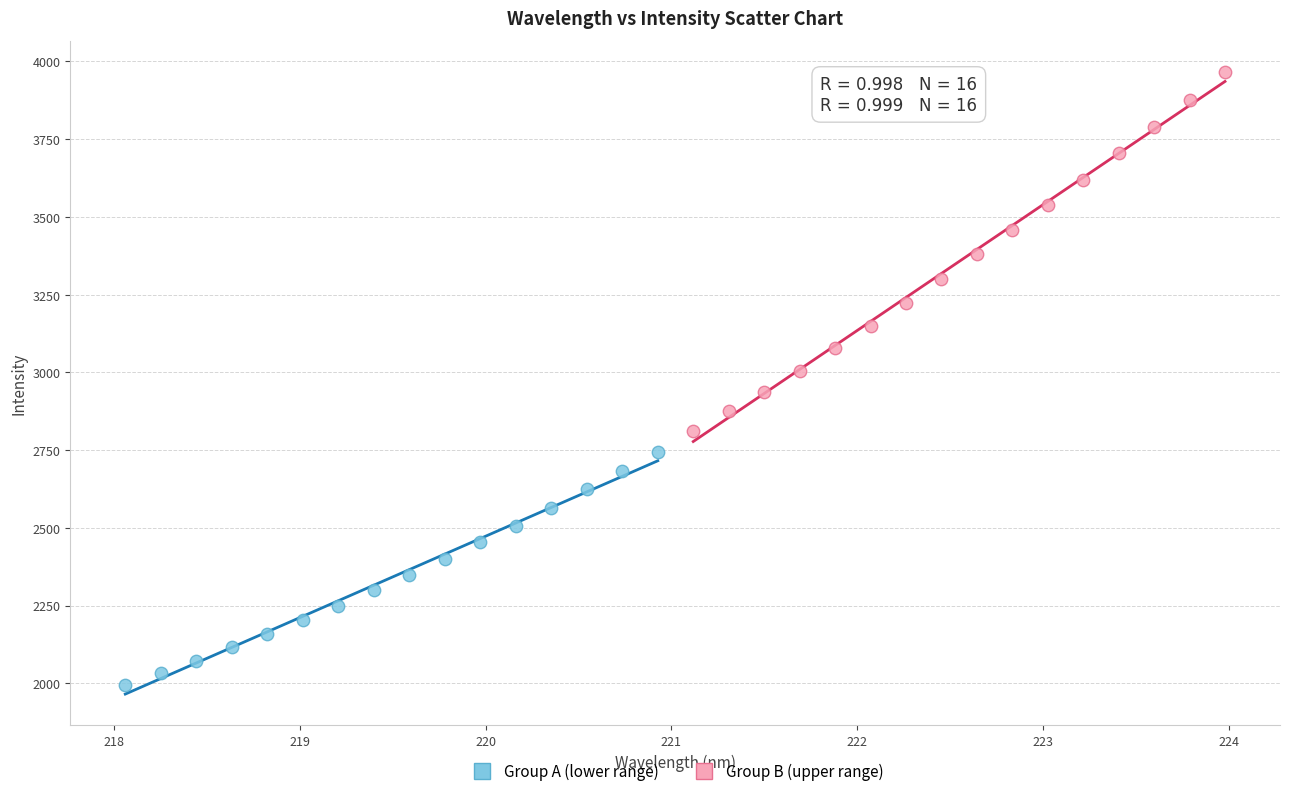

Which series reaches the minimum Y coordinate?

Group A (lower range)